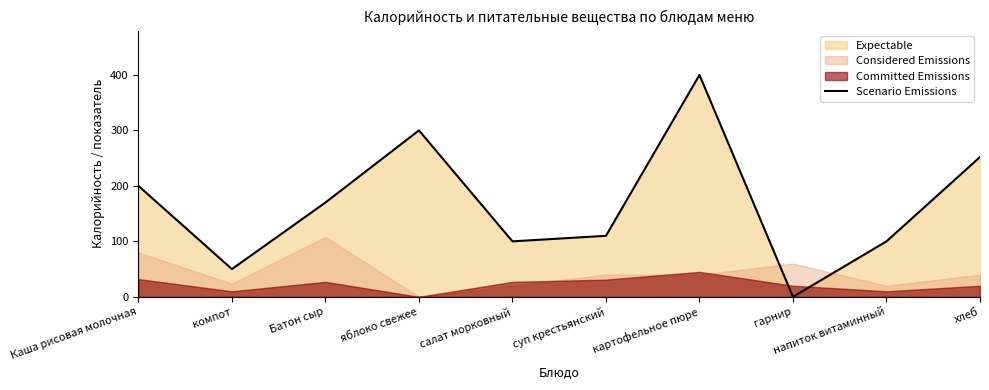

Rank the categories by value from lowest to highest.

гарнир, компот, салат морковный, напиток витаминный, суп крестьянский, Батон сыр, Каша рисовая молочная, хлеб, яблоко свежее, картофельное пюре